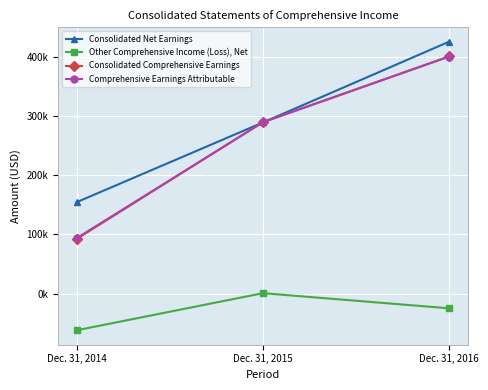

Does the chart have visible grid lines?

Yes